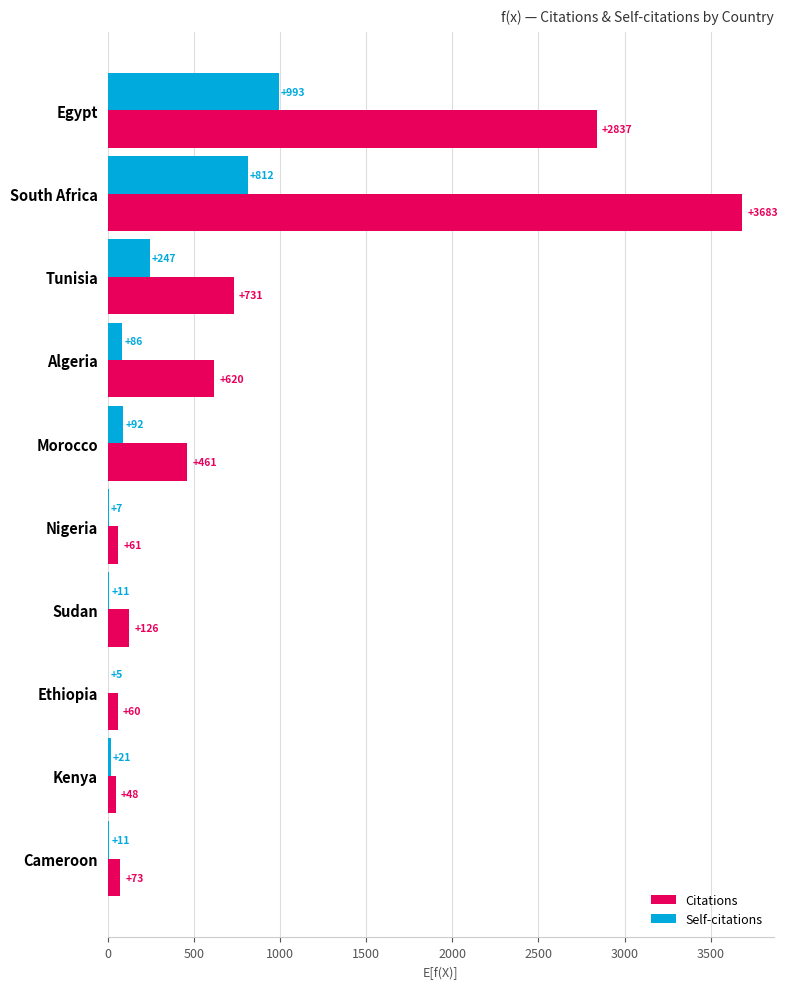

What is the sum of the Citations values at Ethiopia and Egypt?

2897